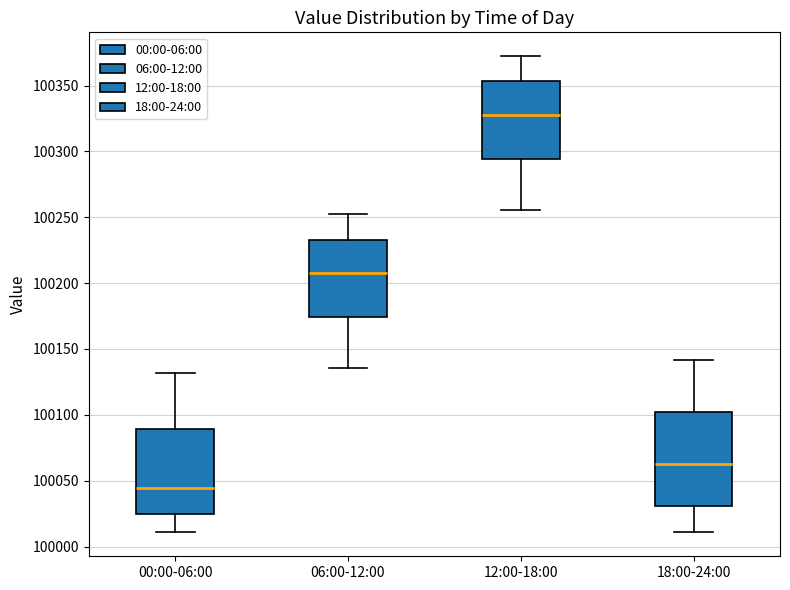

Which box has the highest median line?

12:00-18:00